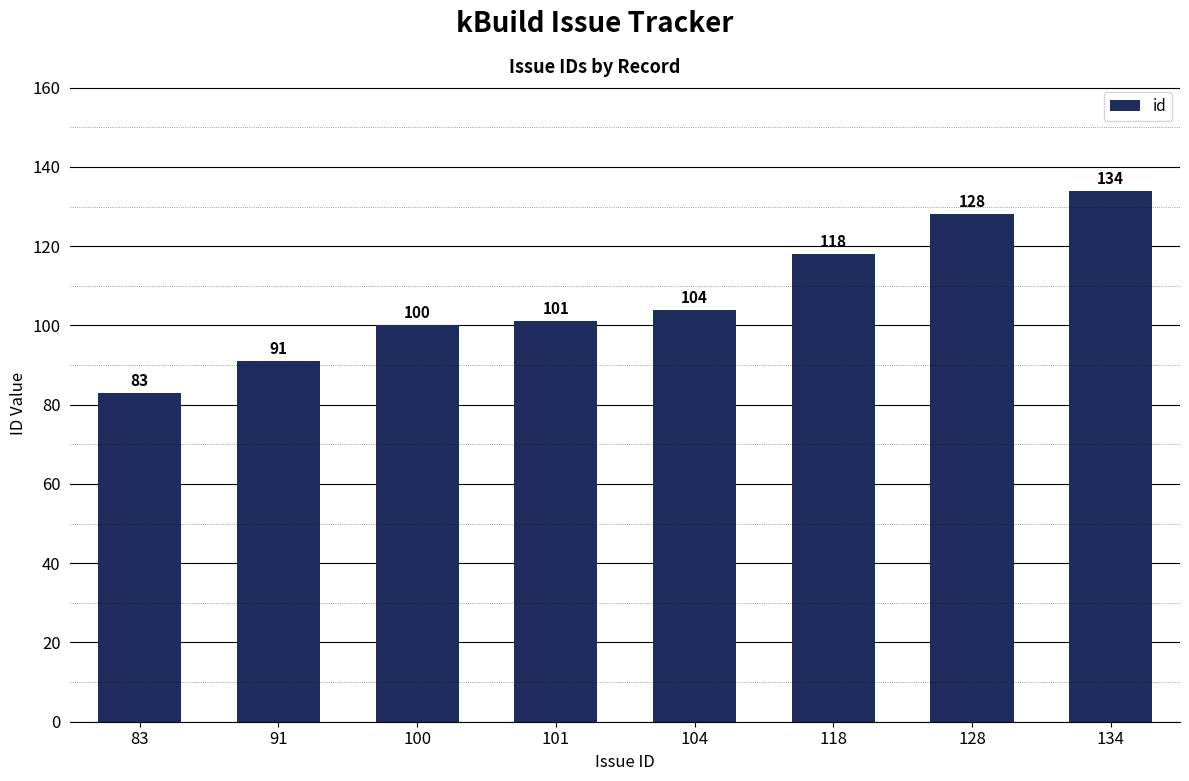

Where is the data nearest to the value 108?

104